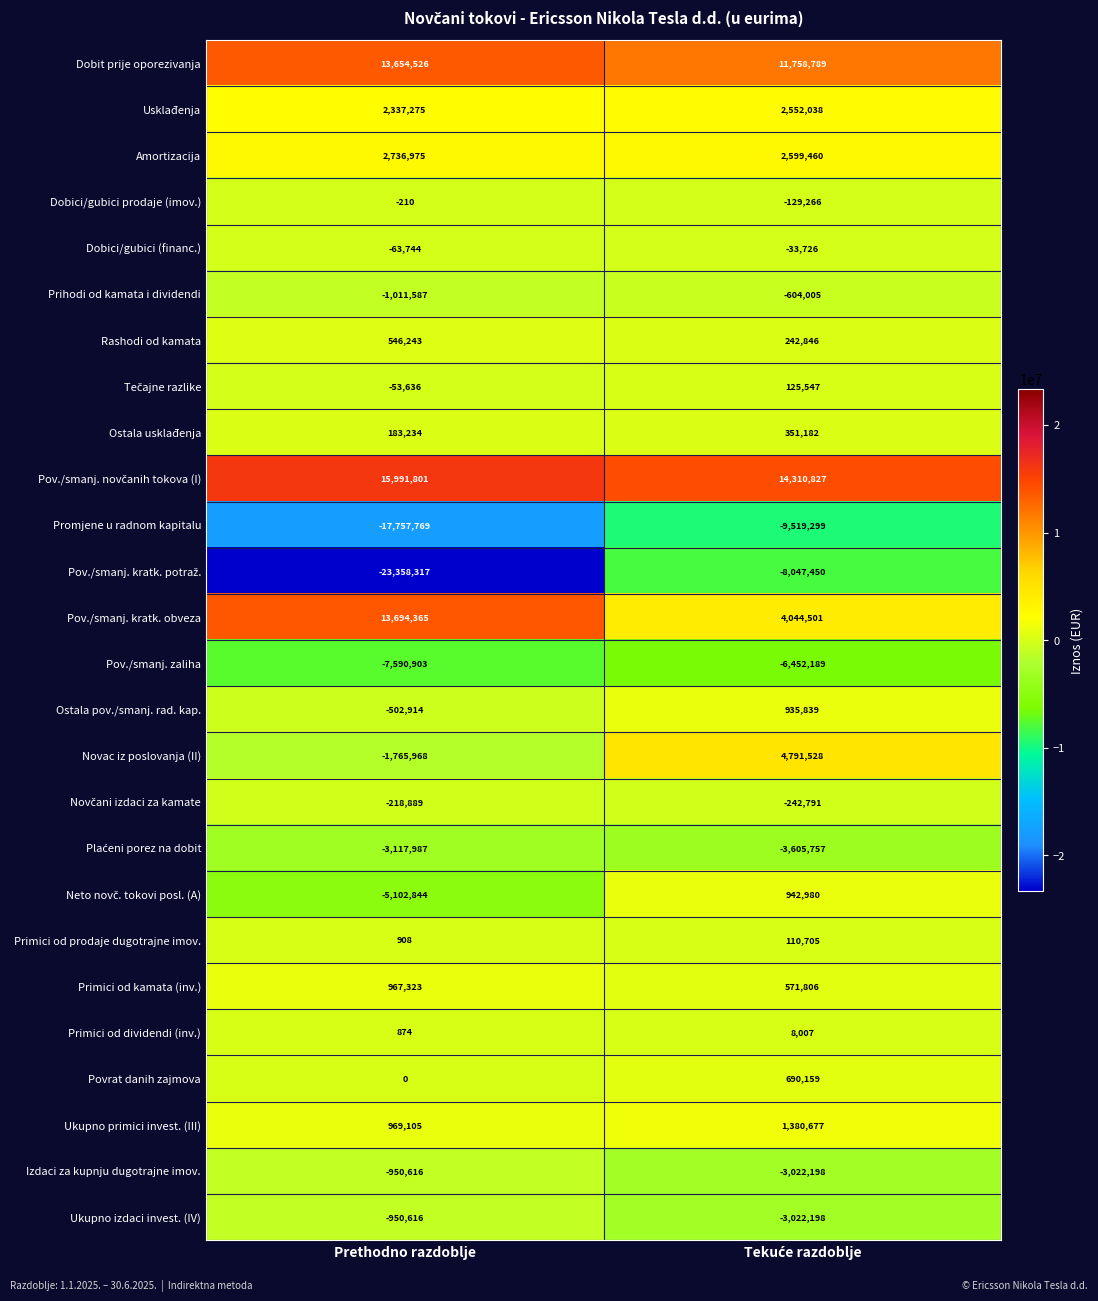

What is the average value of the Izdaci za kupnju dugotrajne imov. series?

-1986407